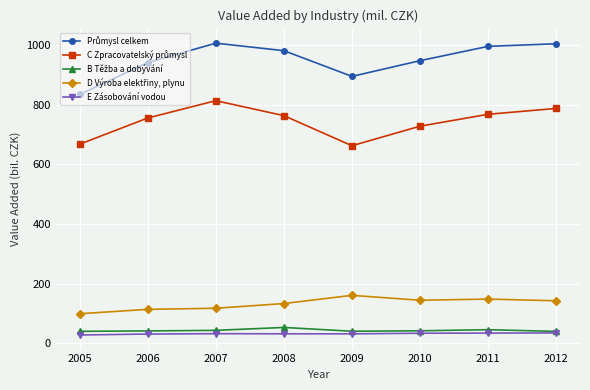

What is the smallest value displayed?

27.7